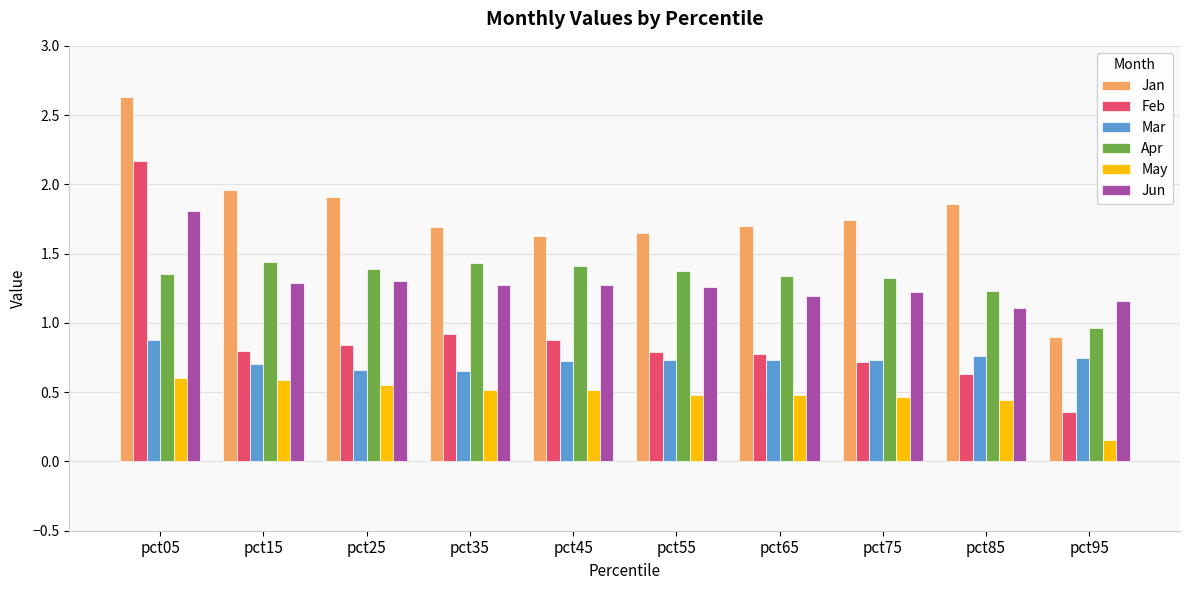

What is the difference between the second highest and minimum values in the Jan series?

1.1